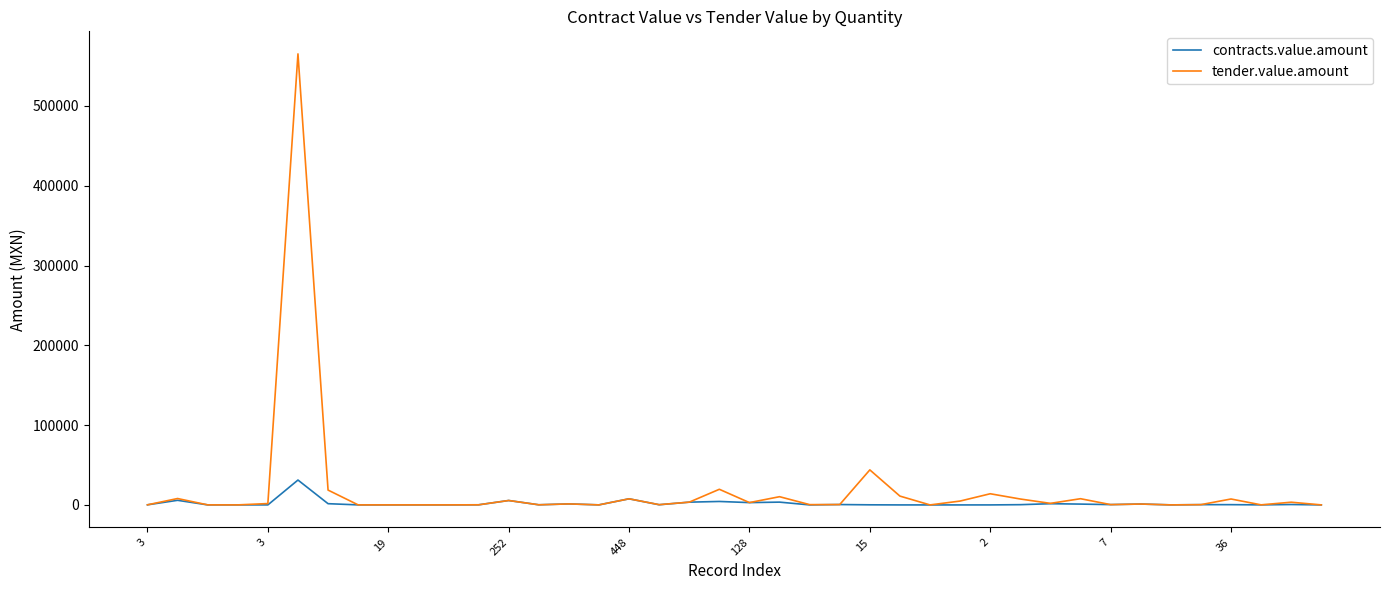

Rank the series by their maximum value, from highest to lowest.

tender.value.amount, contracts.value.amount